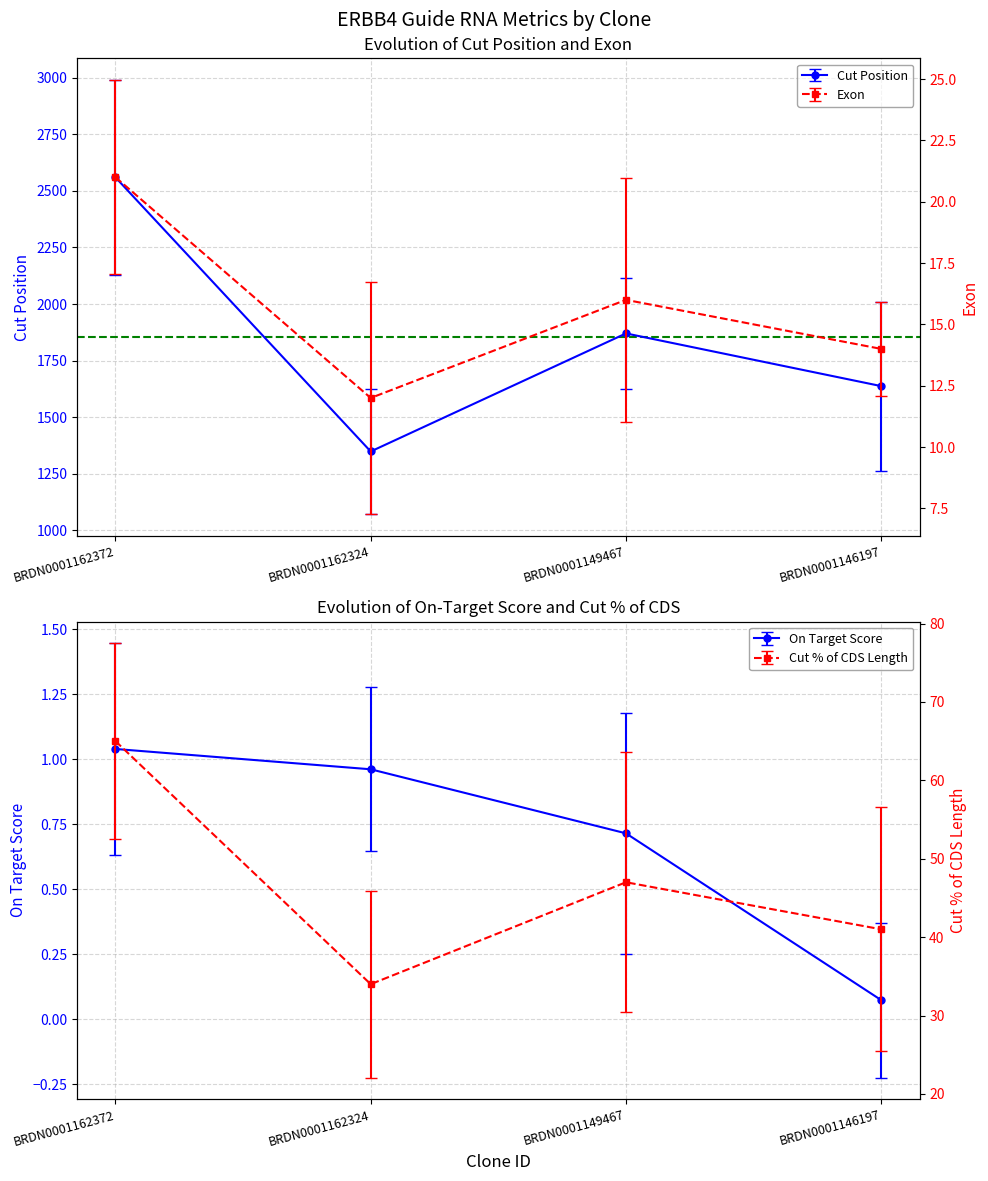

At BRDN0001162372, list the series in order from smallest to largest.

On Target Score, Exon, Cut % of CDS Length, Cut Position